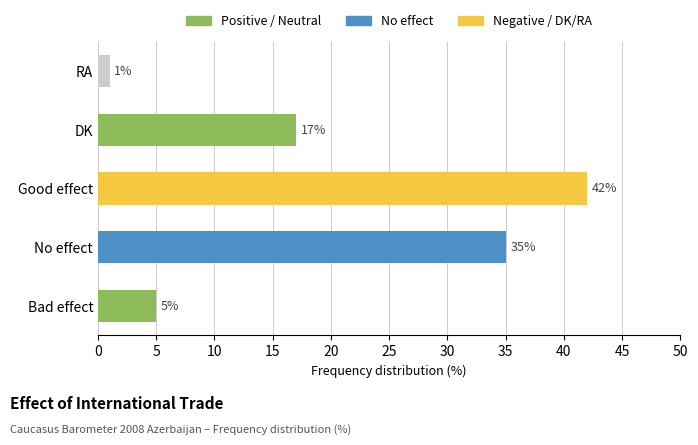

What is the ratio of the value at DK to the value at Good effect?

0.4